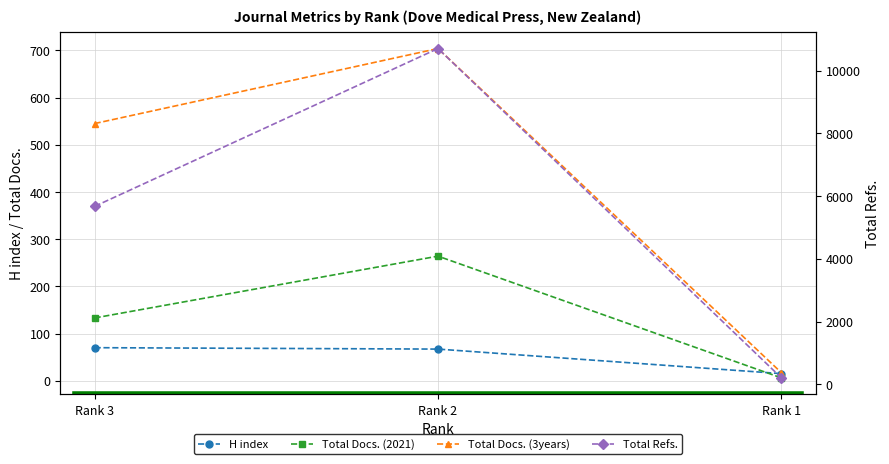

Read the Total Docs. (2021) value at Rank 2.

264